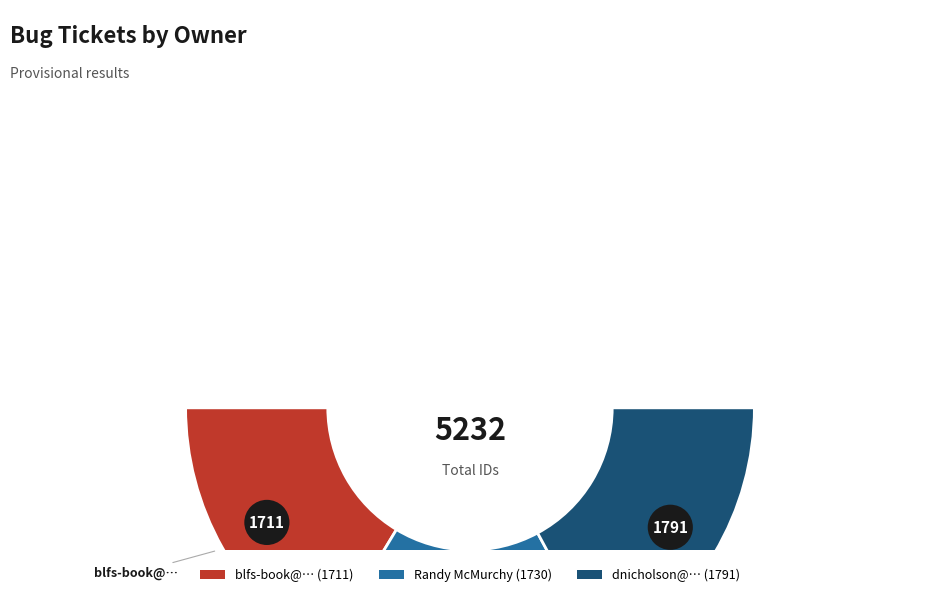

How much of the chart is everything except blfs-book@…?

67.3%